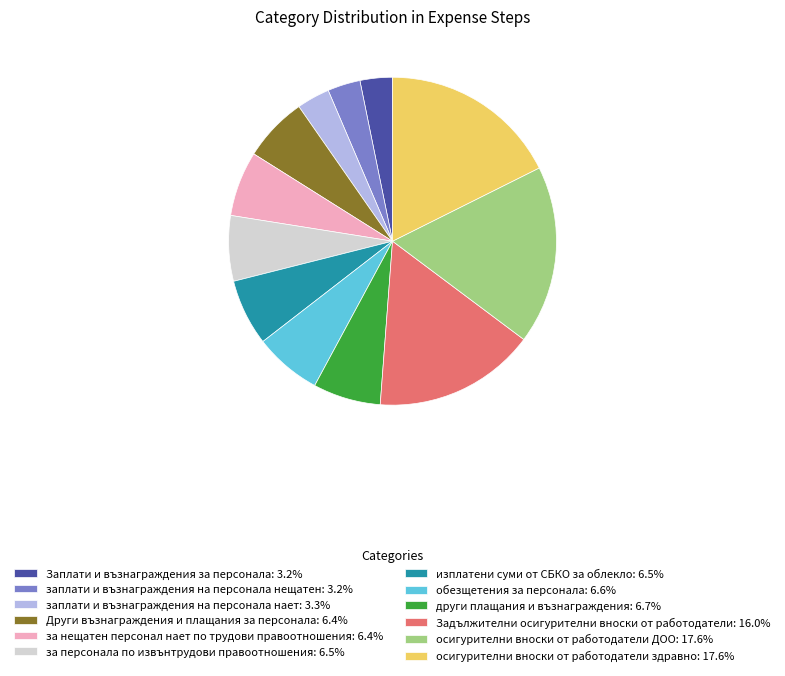

Combined, do Други възнаграждения и плащания за персонала: 6.4% and осигурителни вноски от работодатели ДОО: 17.6% account for over 50%?

No